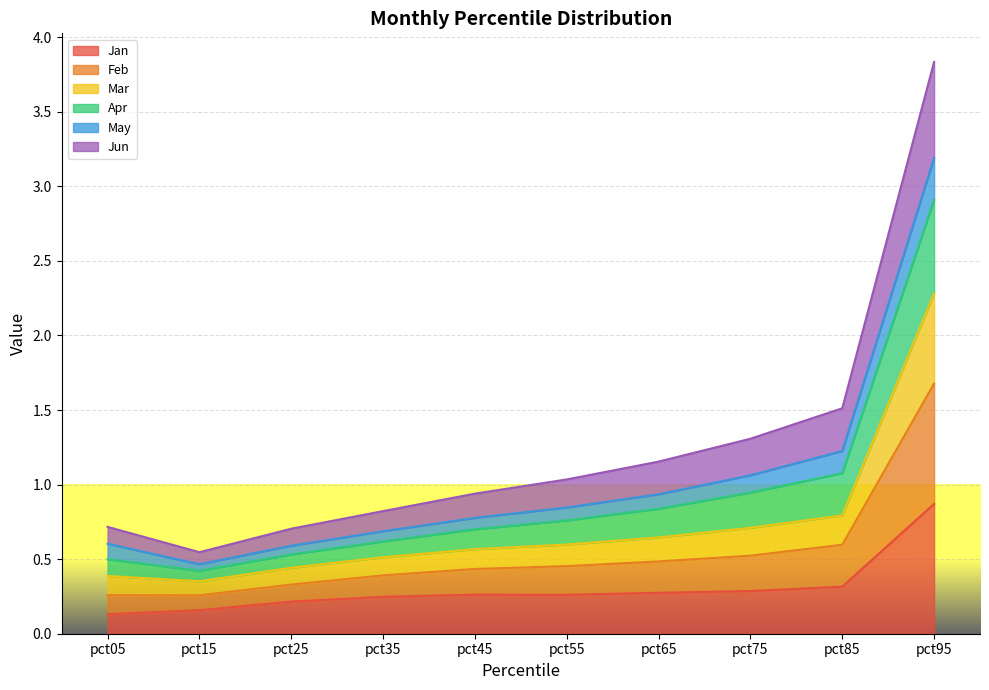

At which category is the sum across all series the highest?

pct95